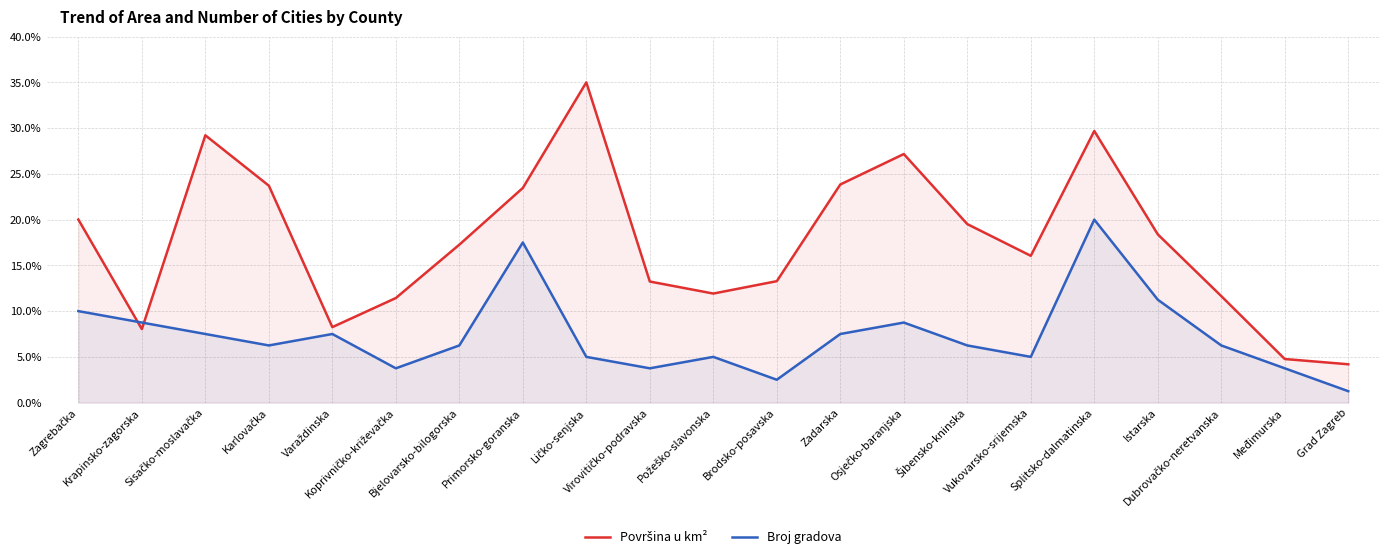

Which has a higher value, Karlovačka or Sisačko-moslavačka?

Sisačko-moslavačka